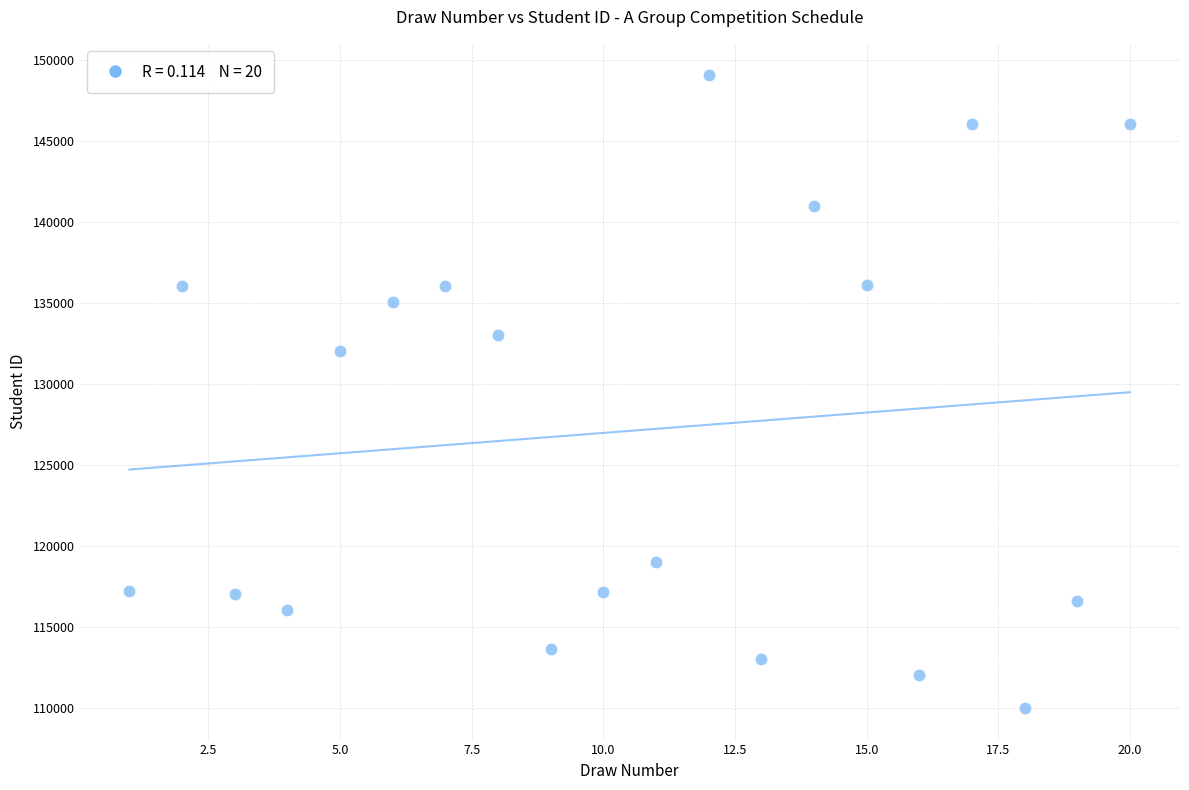

What is the range of Y values (max minus min)?

39034